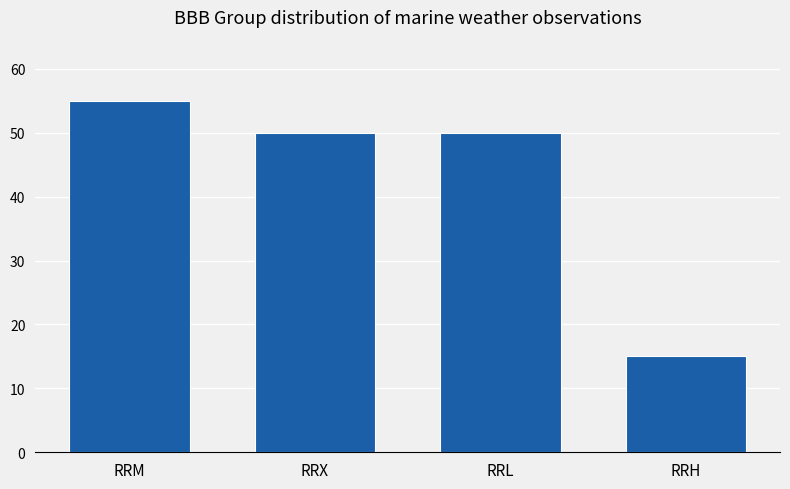

Read the value at RRL, to the nearest 10.

50